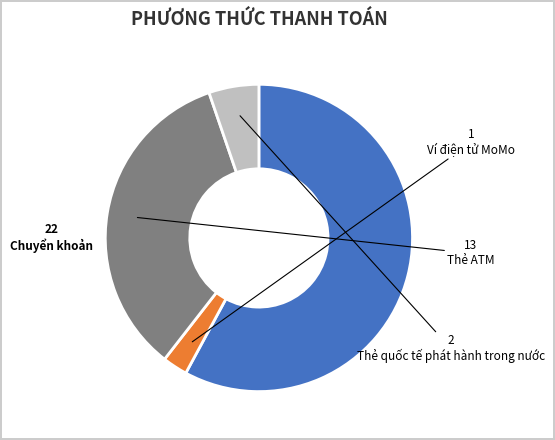

Rank the categories by value from highest to lowest.

Chuyển khoản, Thẻ ATM, Thẻ quốc tế phát hành trong nước, Ví điện tử MoMo